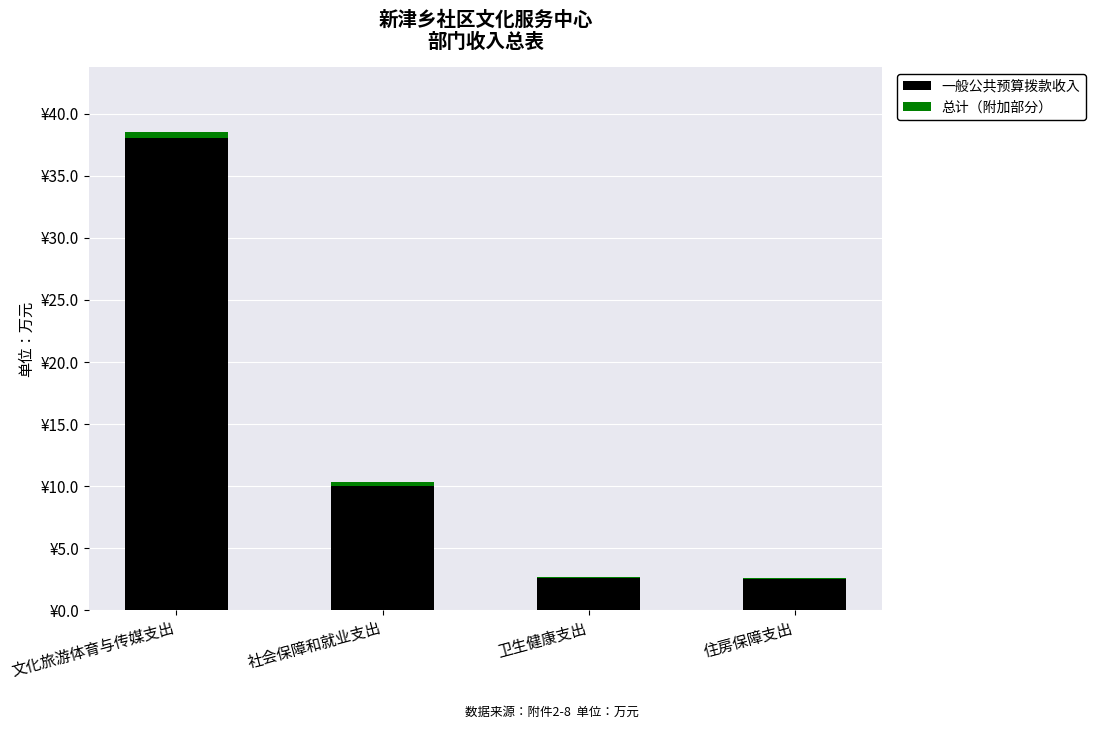

What are all the series names shown in the legend?

一般公共预算拨款收入, 总计（附加部分）